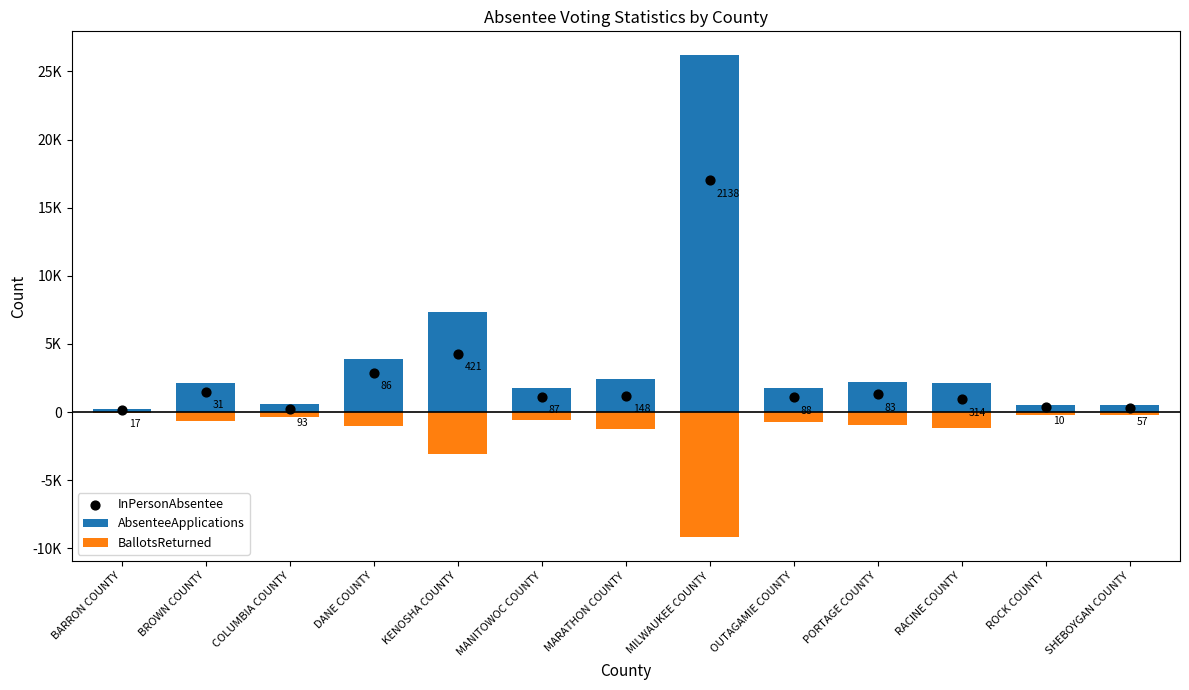

Which series reaches the minimum Y coordinate?

BallotsReturned